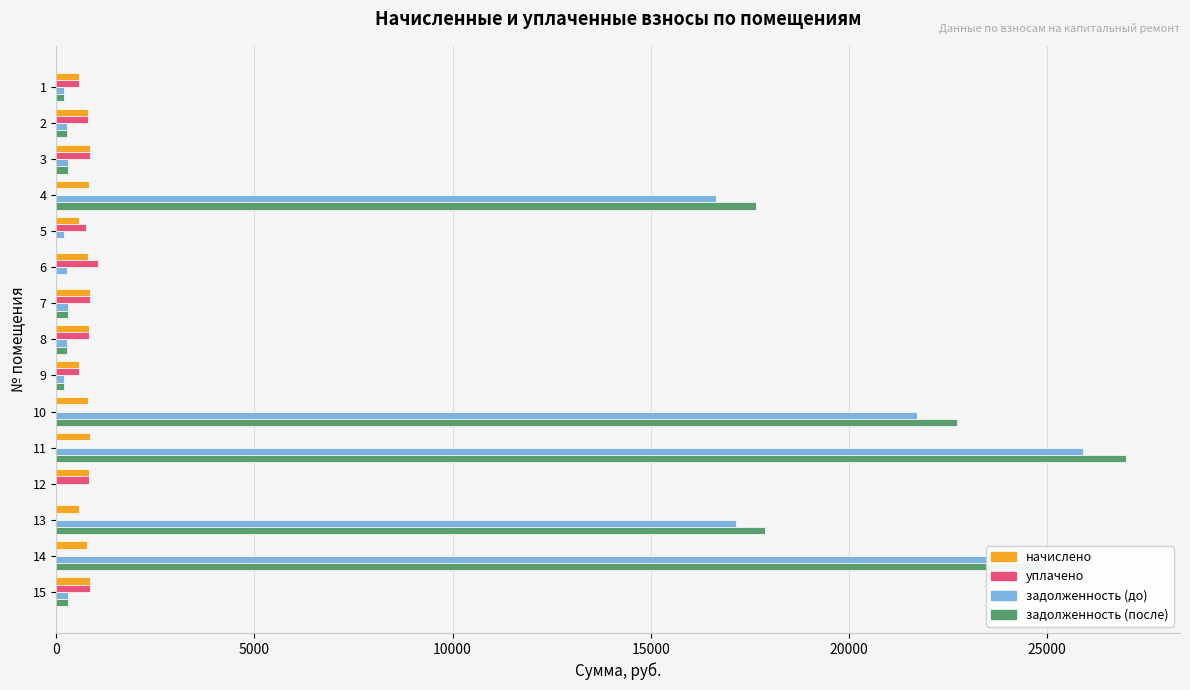

What is the greatest value displayed?

27007.1